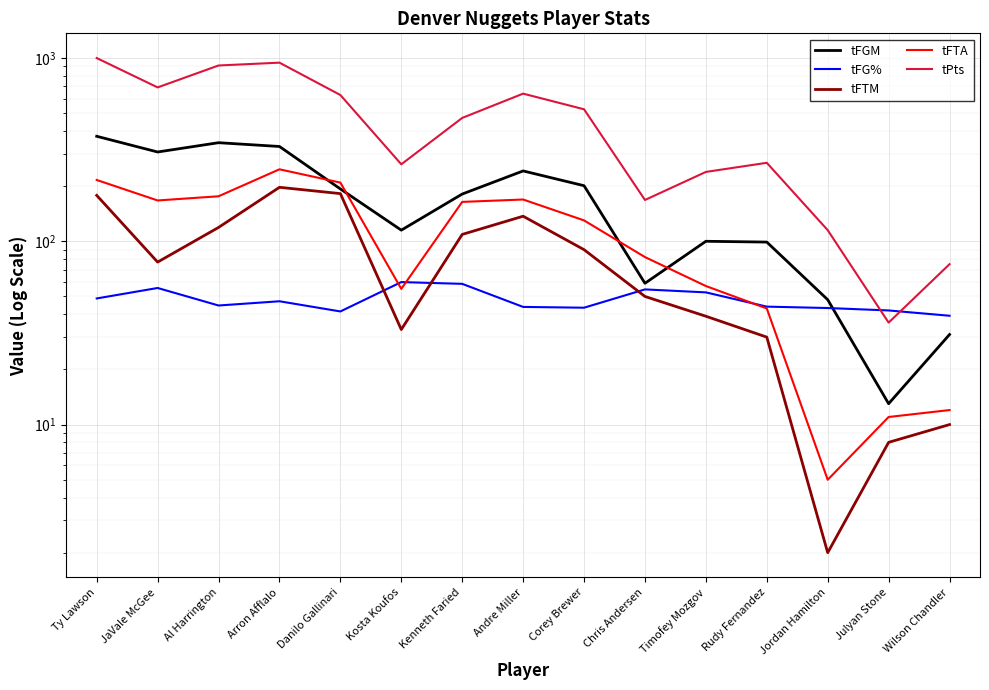

Reading left to right, extract all data points from this chart.

tFGM: Ty Lawson=374.0	JaVale McGee=307.0	Al Harrington=345.0	Arron Afflalo=329.0	Danilo Gallinari=193.0	Kosta Koufos=115.0	Kenneth Faried=181.0	Andre Miller=242.0	Corey Brewer=201.0	Chris Andersen=59.0	Timofey Mozgov=100.0	Rudy Fernandez=99.0	Jordan Hamilton=48.0	Julyan Stone=13.0	Wilson Chandler=31.0
tFG%: Ty Lawson=48.8	JaVale McGee=55.6	Al Harrington=44.6	Arron Afflalo=47.1	Danilo Gallinari=41.4	Kosta Koufos=59.9	Kenneth Faried=58.6	Andre Miller=43.8	Corey Brewer=43.4	Chris Andersen=54.6	Timofey Mozgov=52.6	Rudy Fernandez=44.0	Jordan Hamilton=43.2	Julyan Stone=41.9	Wilson Chandler=39.2
tFTM: Ty Lawson=178.0	JaVale McGee=77.0	Al Harrington=119.0	Arron Afflalo=197.0	Danilo Gallinari=182.0	Kosta Koufos=33.0	Kenneth Faried=109.0	Andre Miller=137.0	Corey Brewer=90.0	Chris Andersen=50.0	Timofey Mozgov=39.0	Rudy Fernandez=30.0	Jordan Hamilton=2.0	Julyan Stone=8.0	Wilson Chandler=10.0
tFTA: Ty Lawson=216.0	JaVale McGee=167.0	Al Harrington=176.0	Arron Afflalo=247.0	Danilo Gallinari=209.0	Kosta Koufos=55.0	Kenneth Faried=164.0	Andre Miller=169.0	Corey Brewer=130.0	Chris Andersen=82.0	Timofey Mozgov=57.0	Rudy Fernandez=43.0	Jordan Hamilton=5.0	Julyan Stone=11.0	Wilson Chandler=12.0
tPts: Ty Lawson=999.0	JaVale McGee=691.0	Al Harrington=910.0	Arron Afflalo=943.0	Danilo Gallinari=628.0	Kosta Koufos=263.0	Kenneth Faried=471.0	Andre Miller=639.0	Corey Brewer=525.0	Chris Andersen=168.0	Timofey Mozgov=239.0	Rudy Fernandez=268.0	Jordan Hamilton=115.0	Julyan Stone=36.0	Wilson Chandler=75.0